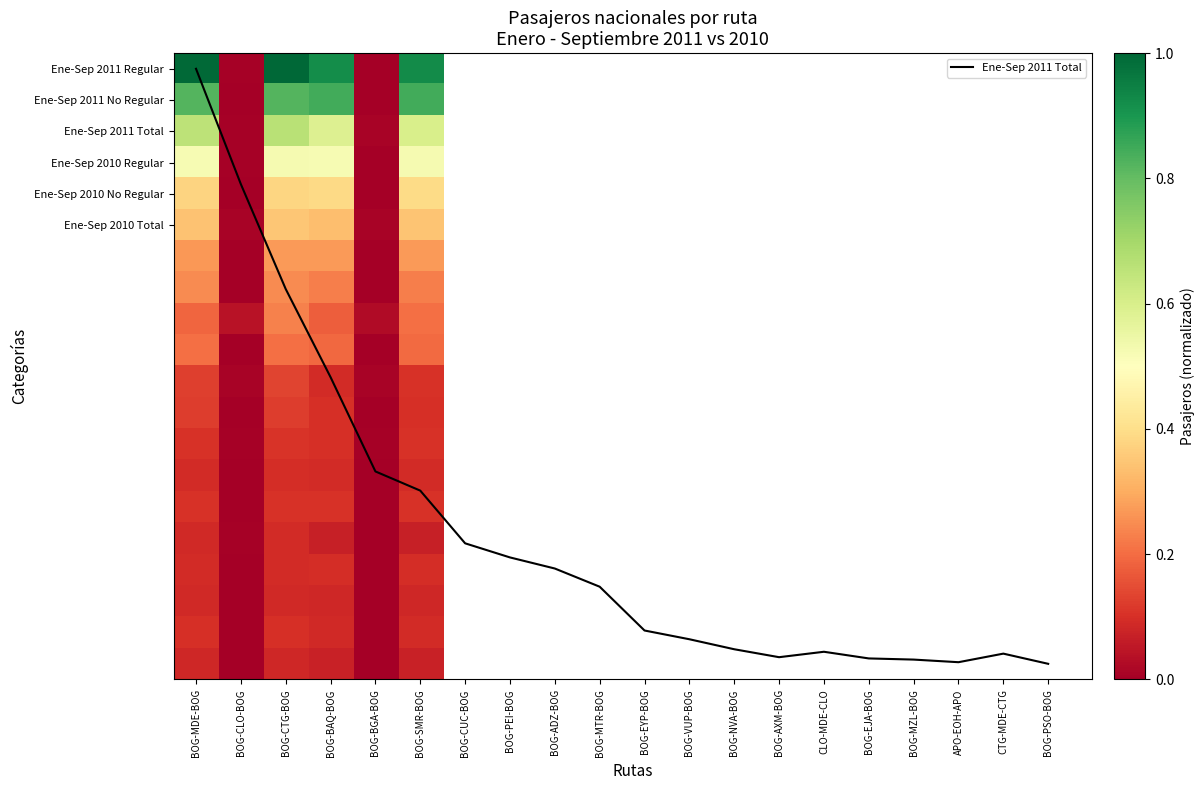

Is it true that BOG-MZL-BOG equals 0.0 at BOG-CLO-BOG?

False